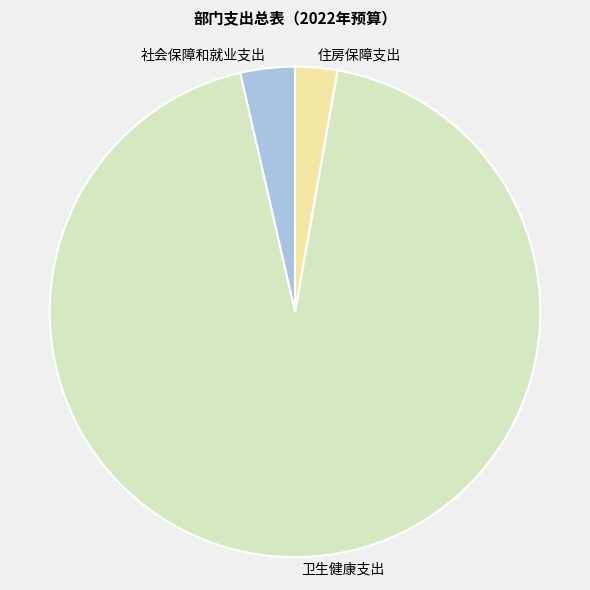

Which slice is the smallest?

住房保障支出